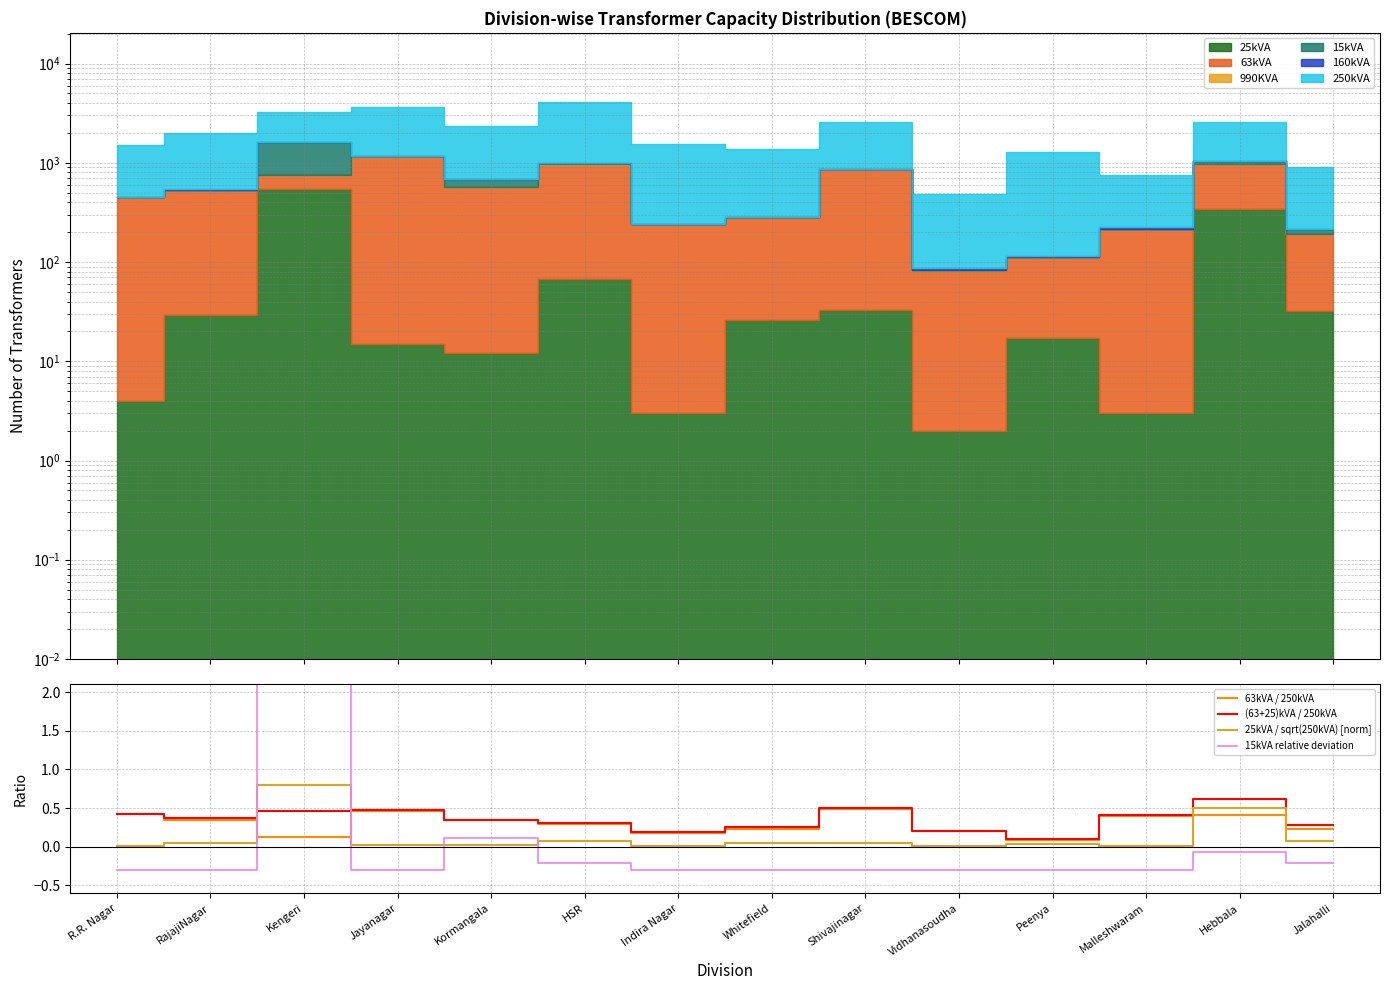

The value of 63kVA / 250kVA at Indira Nagar is 0.2. True or false?

True